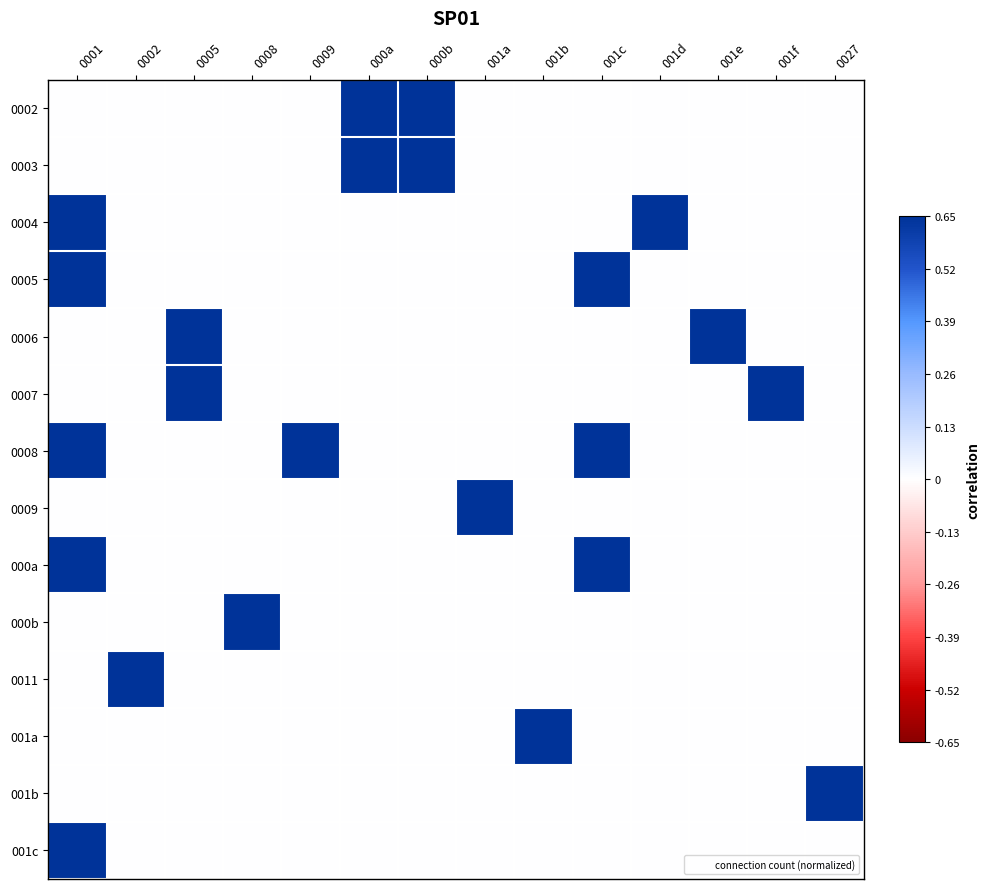

Reading left to right, what are all the values shown in this chart?

0002: 0001=0.0	0002=0.0	0005=0.0	0008=0.0	0009=0.0	000a=0.7	000b=0.7	001a=0.0	001b=0.0	001c=0.0	001d=0.0	001e=0.0	001f=0.0	0027=0.0
0003: 0001=0.0	0002=0.0	0005=0.0	0008=0.0	0009=0.0	000a=0.7	000b=0.7	001a=0.0	001b=0.0	001c=0.0	001d=0.0	001e=0.0	001f=0.0	0027=0.0
0004: 0001=0.7	0002=0.0	0005=0.0	0008=0.0	0009=0.0	000a=0.0	000b=0.0	001a=0.0	001b=0.0	001c=0.0	001d=0.7	001e=0.0	001f=0.0	0027=0.0
0005: 0001=0.7	0002=0.0	0005=0.0	0008=0.0	0009=0.0	000a=0.0	000b=0.0	001a=0.0	001b=0.0	001c=0.7	001d=0.0	001e=0.0	001f=0.0	0027=0.0
0006: 0001=0.0	0002=0.0	0005=0.7	0008=0.0	0009=0.0	000a=0.0	000b=0.0	001a=0.0	001b=0.0	001c=0.0	001d=0.0	001e=0.7	001f=0.0	0027=0.0
0007: 0001=0.0	0002=0.0	0005=0.7	0008=0.0	0009=0.0	000a=0.0	000b=0.0	001a=0.0	001b=0.0	001c=0.0	001d=0.0	001e=0.0	001f=0.7	0027=0.0
0008: 0001=0.7	0002=0.0	0005=0.0	0008=0.0	0009=0.7	000a=0.0	000b=0.0	001a=0.0	001b=0.0	001c=0.7	001d=0.0	001e=0.0	001f=0.0	0027=0.0
0009: 0001=0.0	0002=0.0	0005=0.0	0008=0.0	0009=0.0	000a=0.0	000b=0.0	001a=0.7	001b=0.0	001c=0.0	001d=0.0	001e=0.0	001f=0.0	0027=0.0
000a: 0001=0.7	0002=0.0	0005=0.0	0008=0.0	0009=0.0	000a=0.0	000b=0.0	001a=0.0	001b=0.0	001c=0.7	001d=0.0	001e=0.0	001f=0.0	0027=0.0
000b: 0001=0.0	0002=0.0	0005=0.0	0008=0.7	0009=0.0	000a=0.0	000b=0.0	001a=0.0	001b=0.0	001c=0.0	001d=0.0	001e=0.0	001f=0.0	0027=0.0
0011: 0001=0.0	0002=0.7	0005=0.0	0008=0.0	0009=0.0	000a=0.0	000b=0.0	001a=0.0	001b=0.0	001c=0.0	001d=0.0	001e=0.0	001f=0.0	0027=0.0
001a: 0001=0.0	0002=0.0	0005=0.0	0008=0.0	0009=0.0	000a=0.0	000b=0.0	001a=0.0	001b=0.7	001c=0.0	001d=0.0	001e=0.0	001f=0.0	0027=0.0
001b: 0001=0.0	0002=0.0	0005=0.0	0008=0.0	0009=0.0	000a=0.0	000b=0.0	001a=0.0	001b=0.0	001c=0.0	001d=0.0	001e=0.0	001f=0.0	0027=0.7
001c: 0001=0.7	0002=0.0	0005=0.0	0008=0.0	0009=0.0	000a=0.0	000b=0.0	001a=0.0	001b=0.0	001c=0.0	001d=0.0	001e=0.0	001f=0.0	0027=0.0